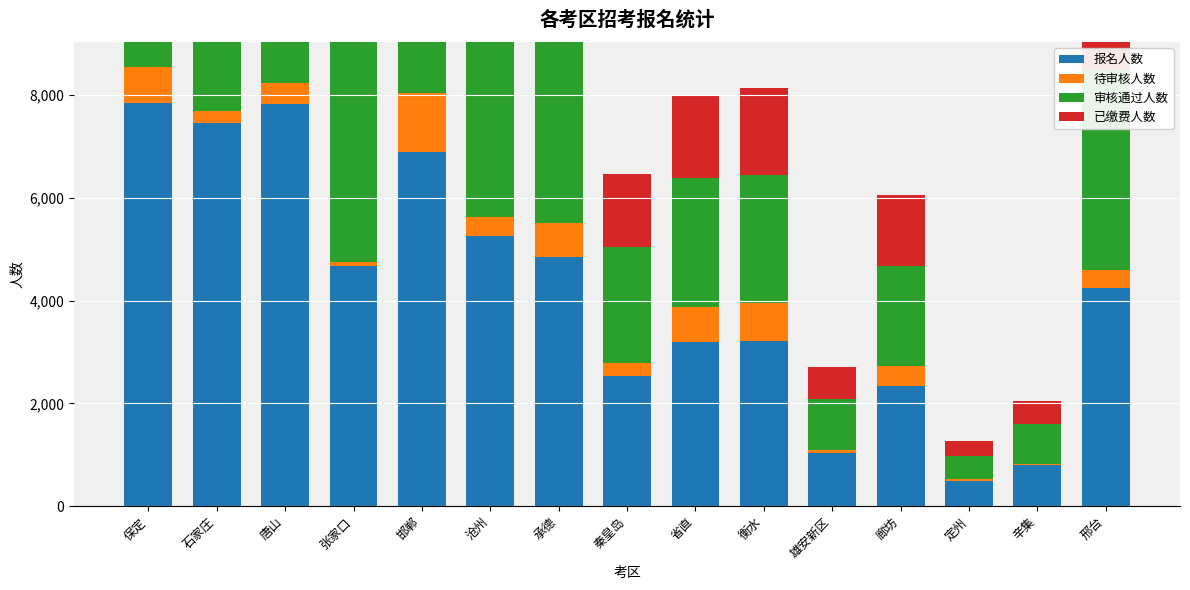

Rank the categories by 待审核人数 value from lowest to highest.

辛集, 定州, 雄安新区, 张家口, 石家庄, 秦皇岛, 邢台, 廊坊, 沧州, 唐山, 承德, 省直, 保定, 衡水, 邯郸